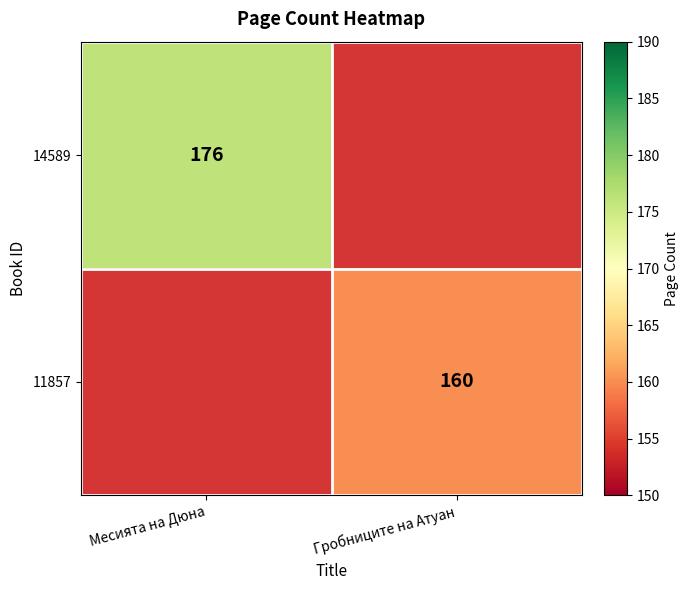

The 11857 series shows 160 at Гробниците на Атуан. True or false?

True